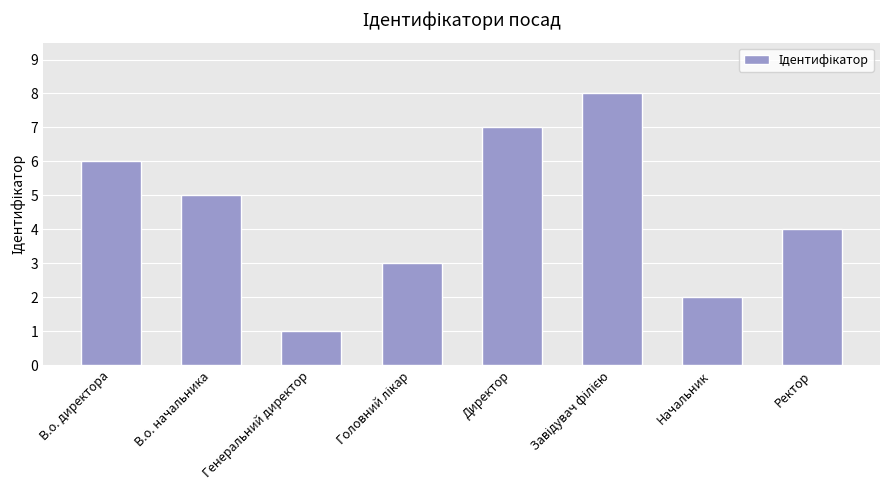

Approximately how many times larger is the value at В.о. директора compared to В.о. начальника?

1.2